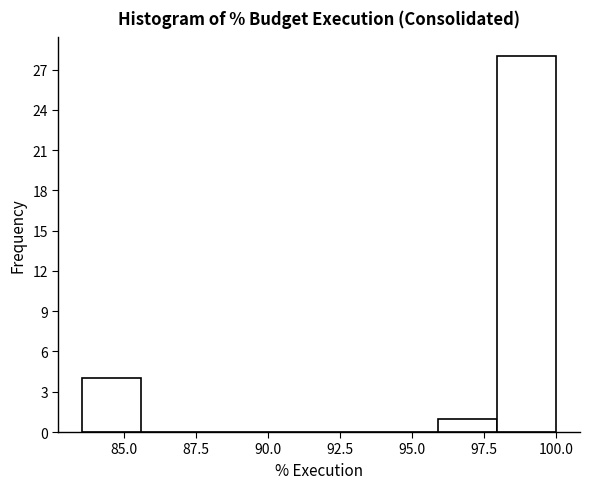

Reading left to right, transcribe this chart: for each bar, give the range it covers on the x-axis and its height. Neither the bar edges nor the heights are printed on the chart, so give them approximately, as read against the axes.

83.5 to 85.5: 4
85.5 to 87.5: 0
87.5 to 89.5: 0
89.5 to 92.0: 0
92.0 to 94.0: 0
94.0 to 96.0: 0
96.0 to 98.0: 1
98.0 to 100.0: 28